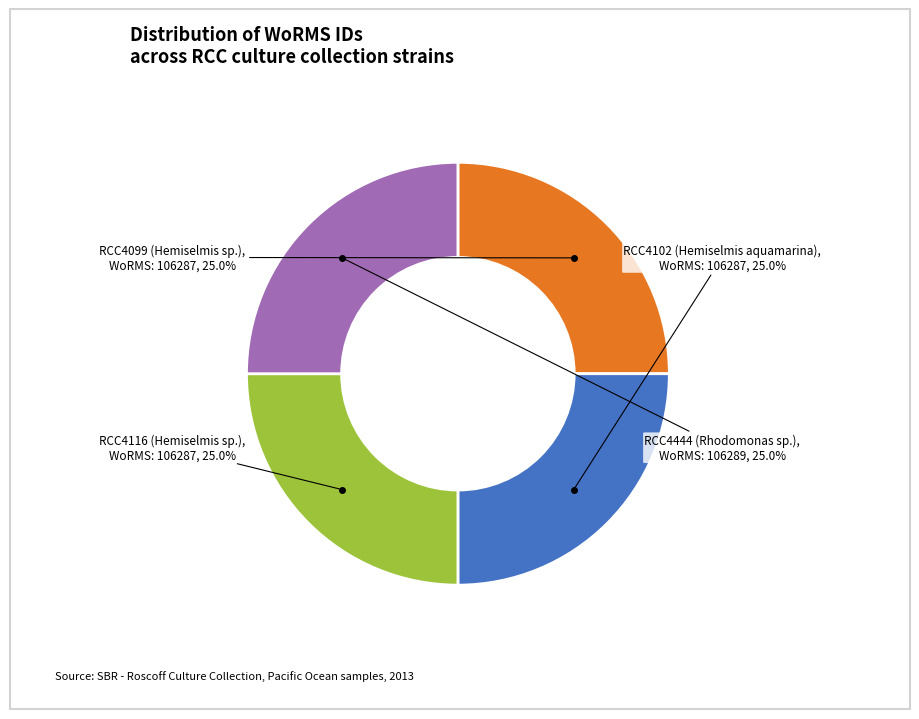

What is the ratio of the value at RCC4116 (Hemiselmis sp.) to the value at RCC4099 (Hemiselmis sp.)?

1.0